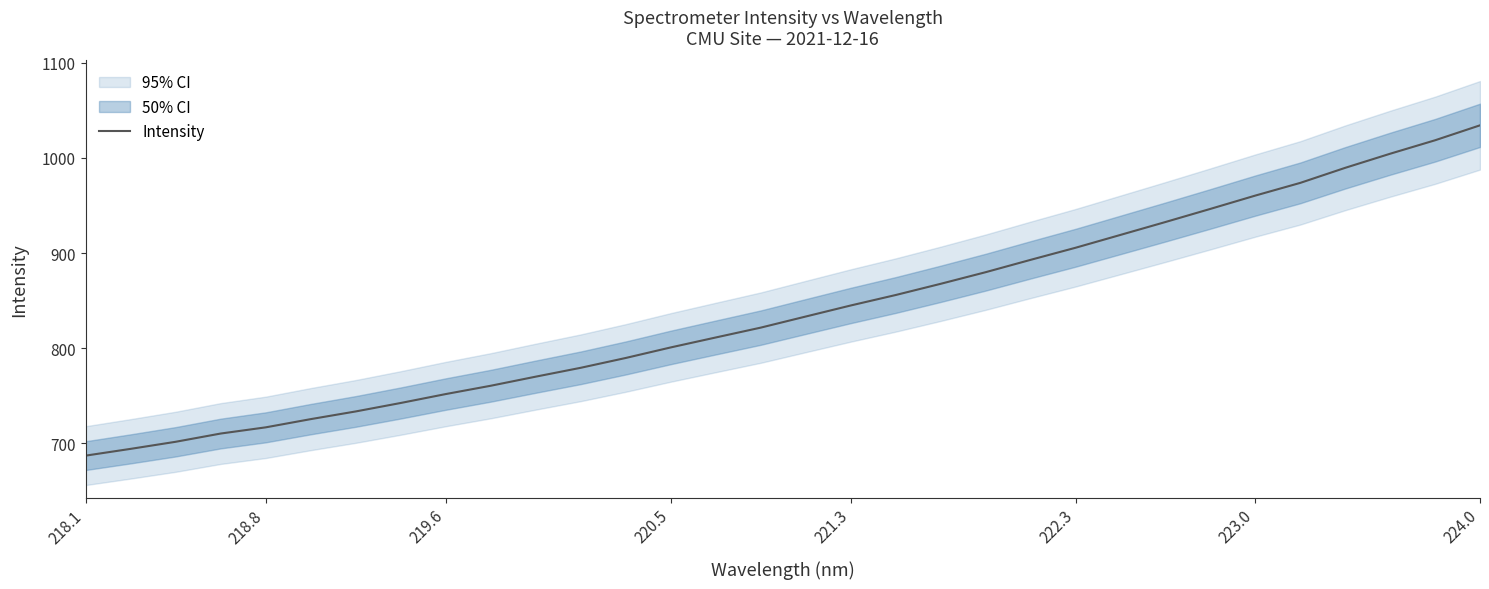

True or false: the data has more than 2 interior local peaks.

False